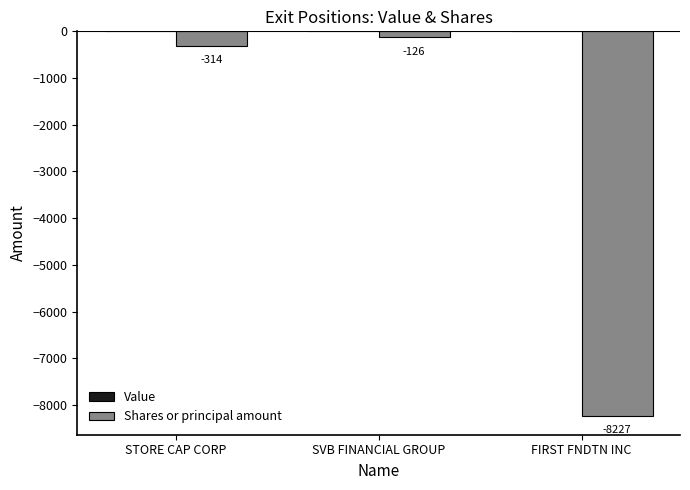

What is the label of the 2nd bar from the right?

SVB FINANCIAL GROUP